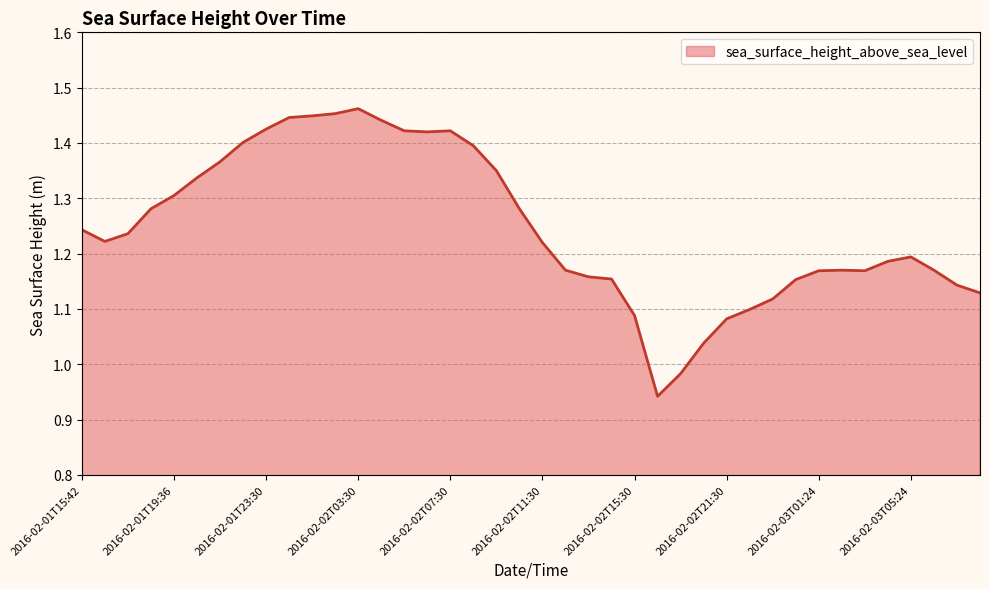

What is the difference between the maximum and minimum values?

0.5